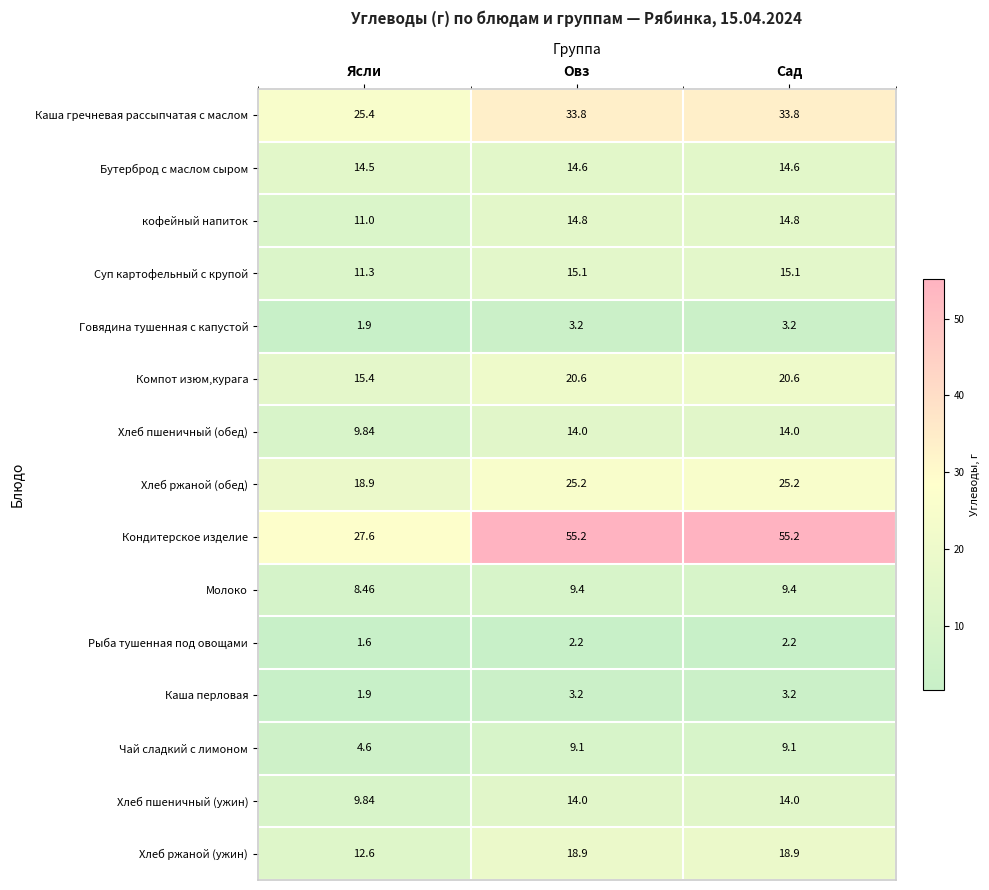

At which label is кофейный напиток closest to 12?

Ясли